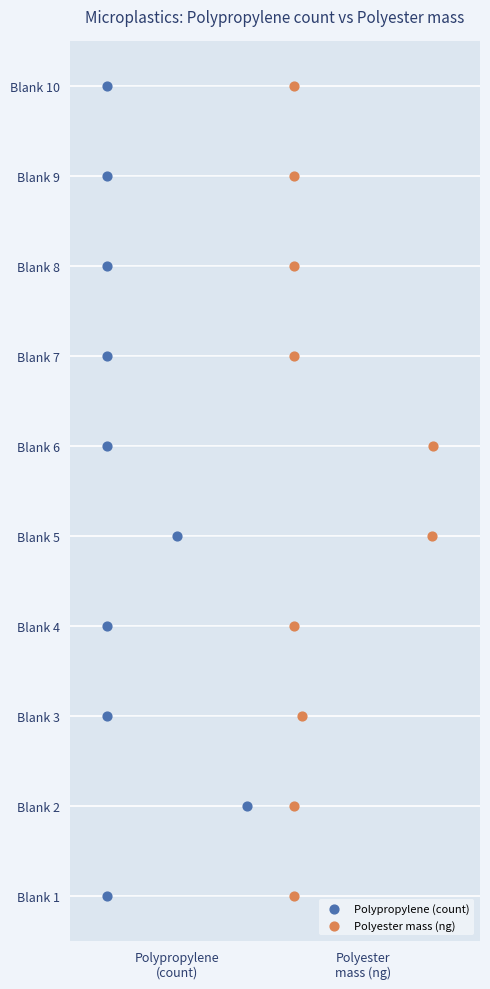

What are all the series names shown in the legend?

Polypropylene (count), Polyester mass (ng)